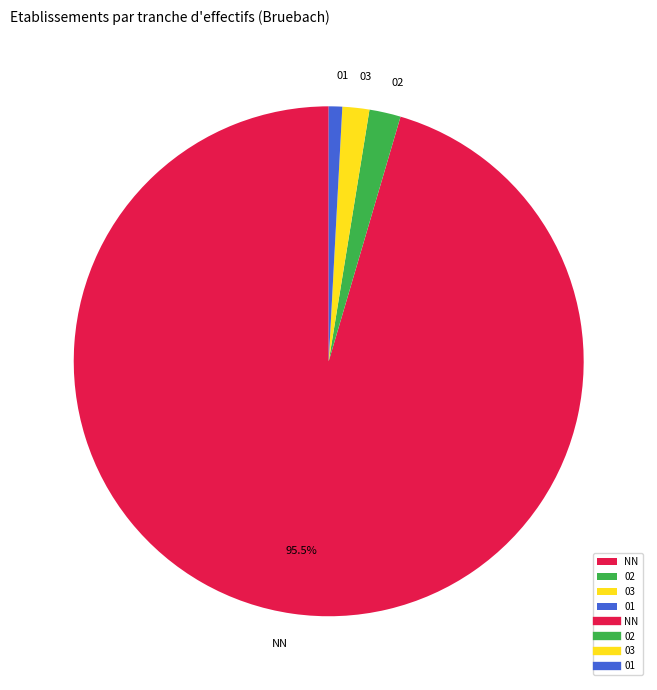

Does NN account for over 50% of the chart?

Yes